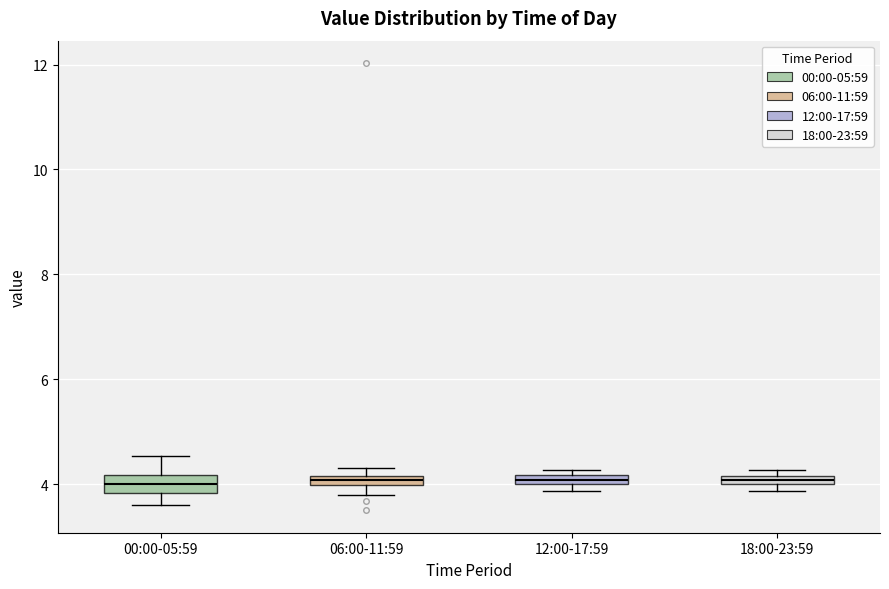

Where is the upper edge of the box for 06:00-11:59 on the y-axis? The values are not printed on the chart, so give them approximately, as read against the axis.

4.2